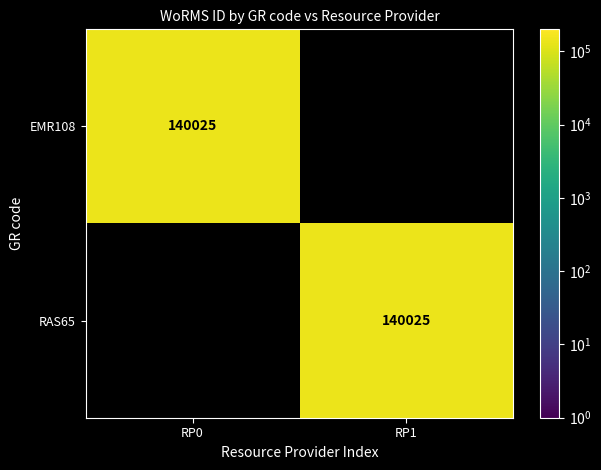

Is it true that RAS65 equals 140025 at RP1?

True